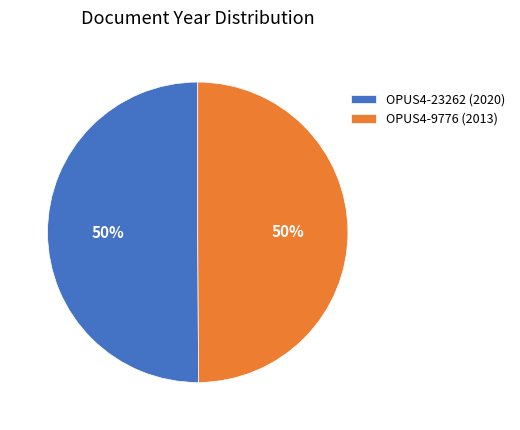

The OPUS4-23262 (2020) slice represents 63% of the pie. True or false?

False